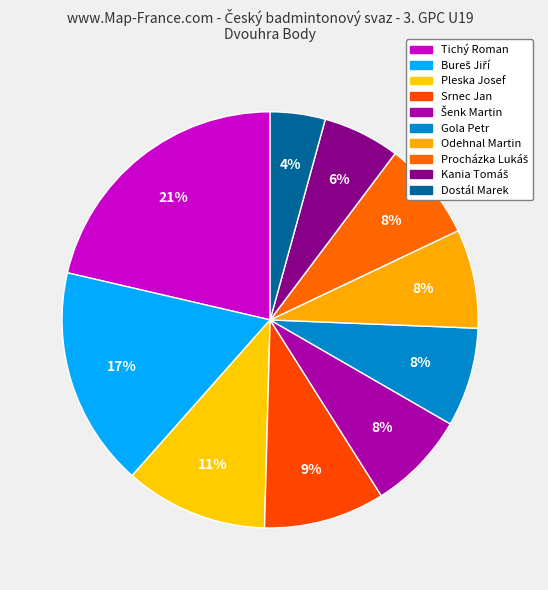

Rank the categories by value from lowest to highest.

Dostál Marek, Kania Tomáš, Šenk Martin, Gola Petr, Odehnal Martin, Procházka Lukáš, Srnec Jan, Pleska Josef, Bureš Jiří, Tichý Roman